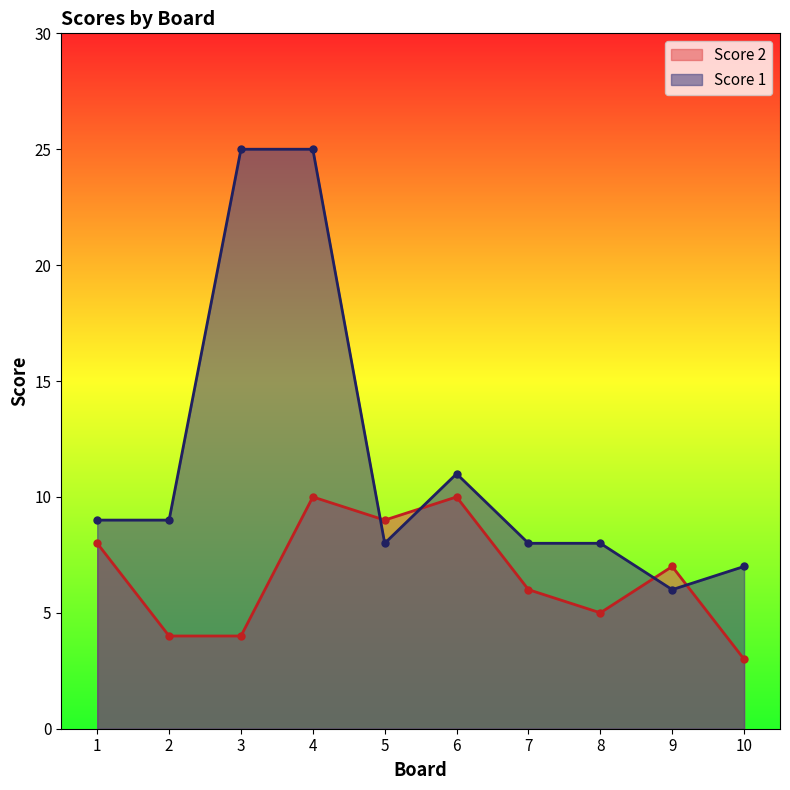

True or false: Score 1 has more than 1 points higher than both neighbors.

False